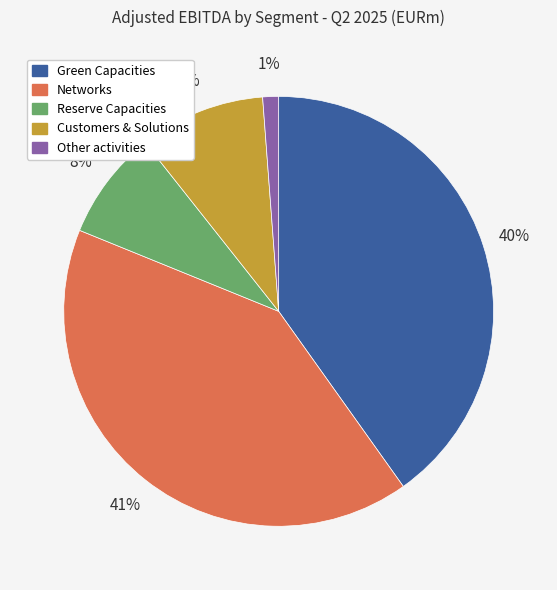

Is it true that Green Capacities is 52% of the pie?

False